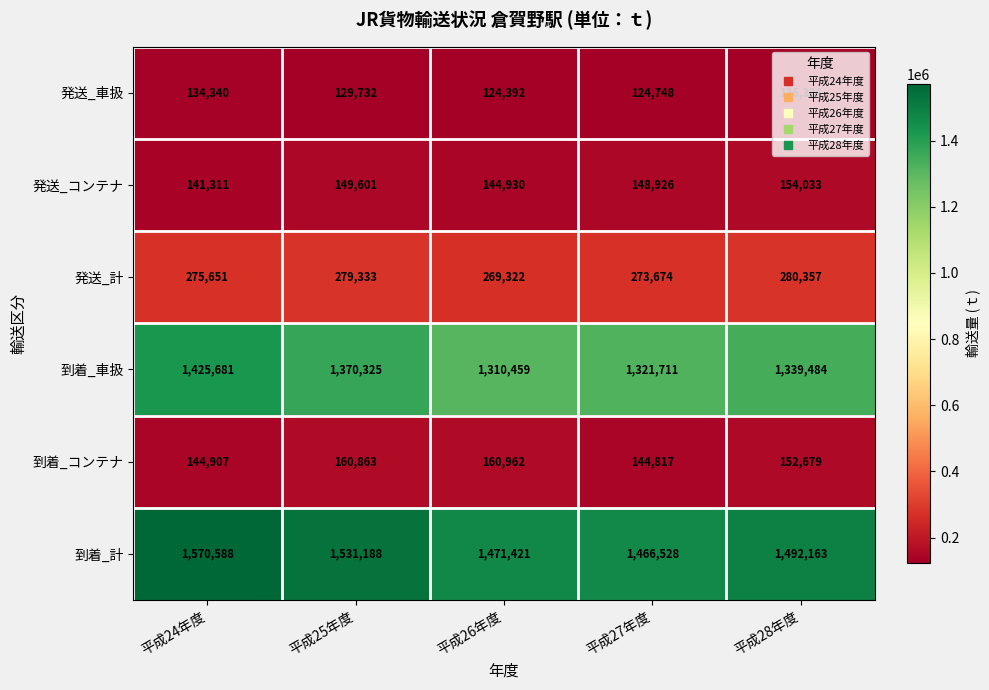

How many data points in 到着_コンテナ are less than 152679?

2